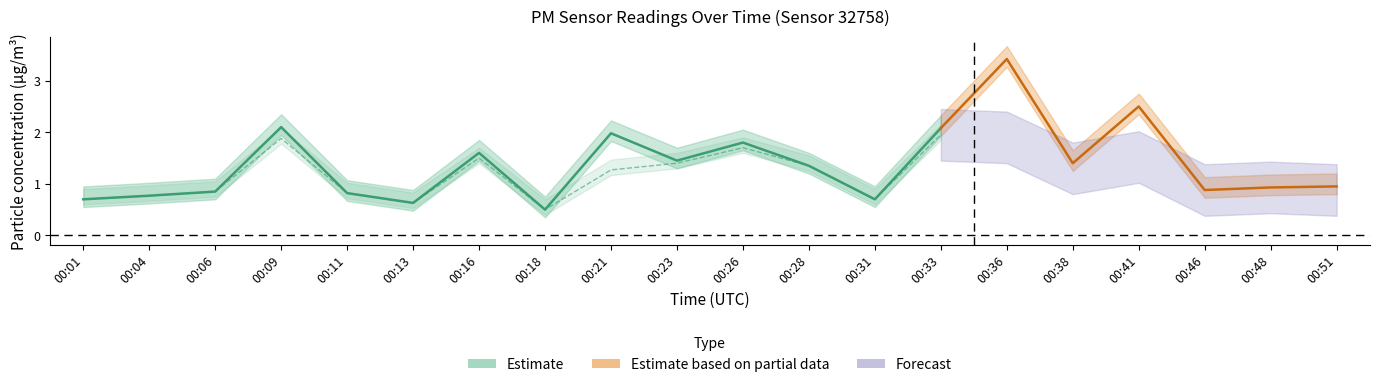

How many lines are shown in the chart?

2